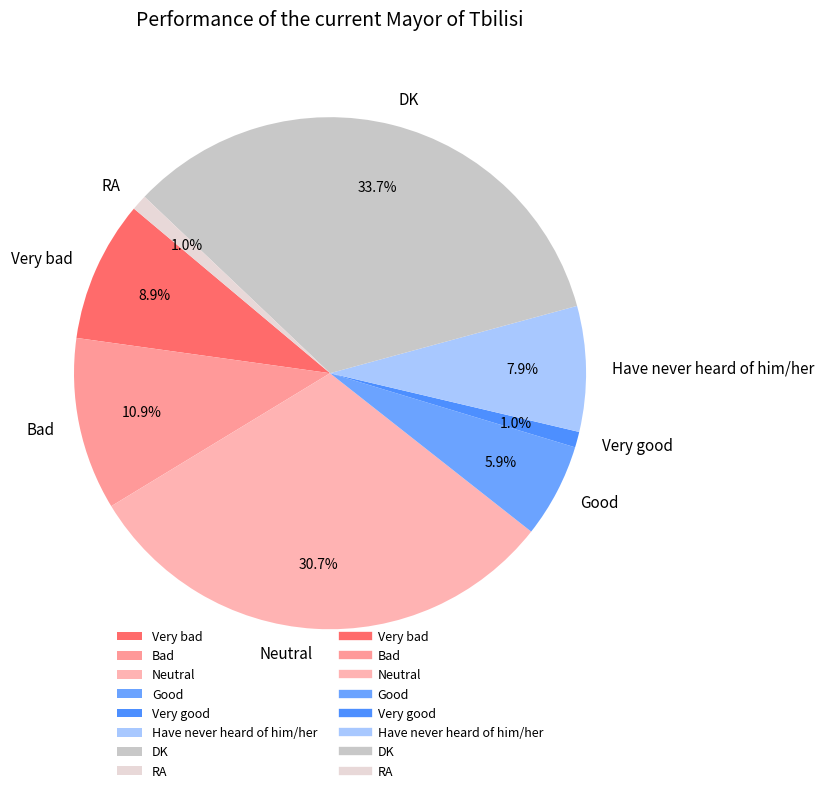

How much of the chart is everything except Neutral?

69.3%